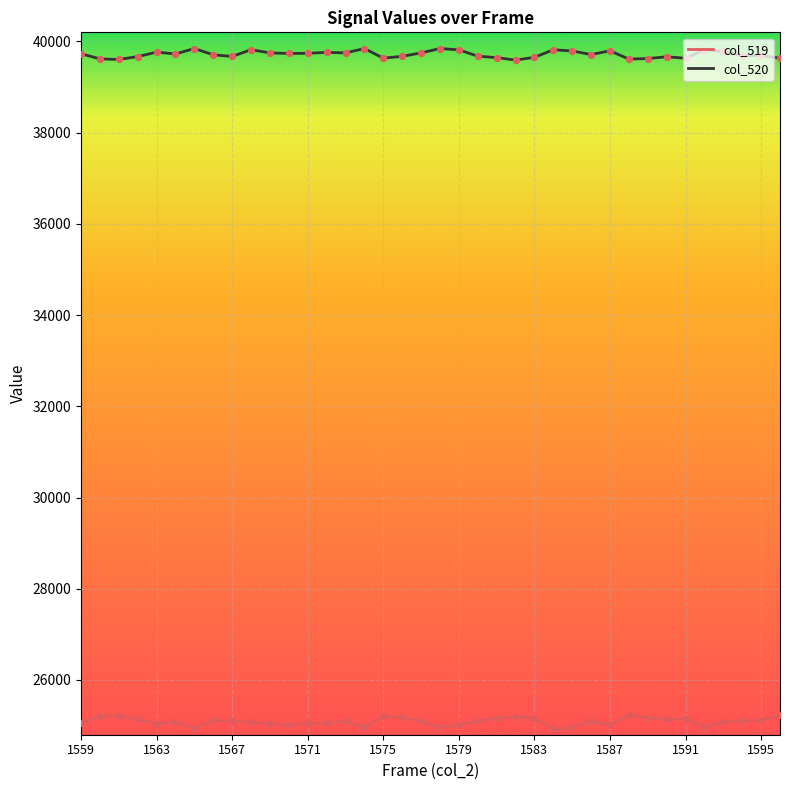

At how many categories does at least one series exceed 29961?

38